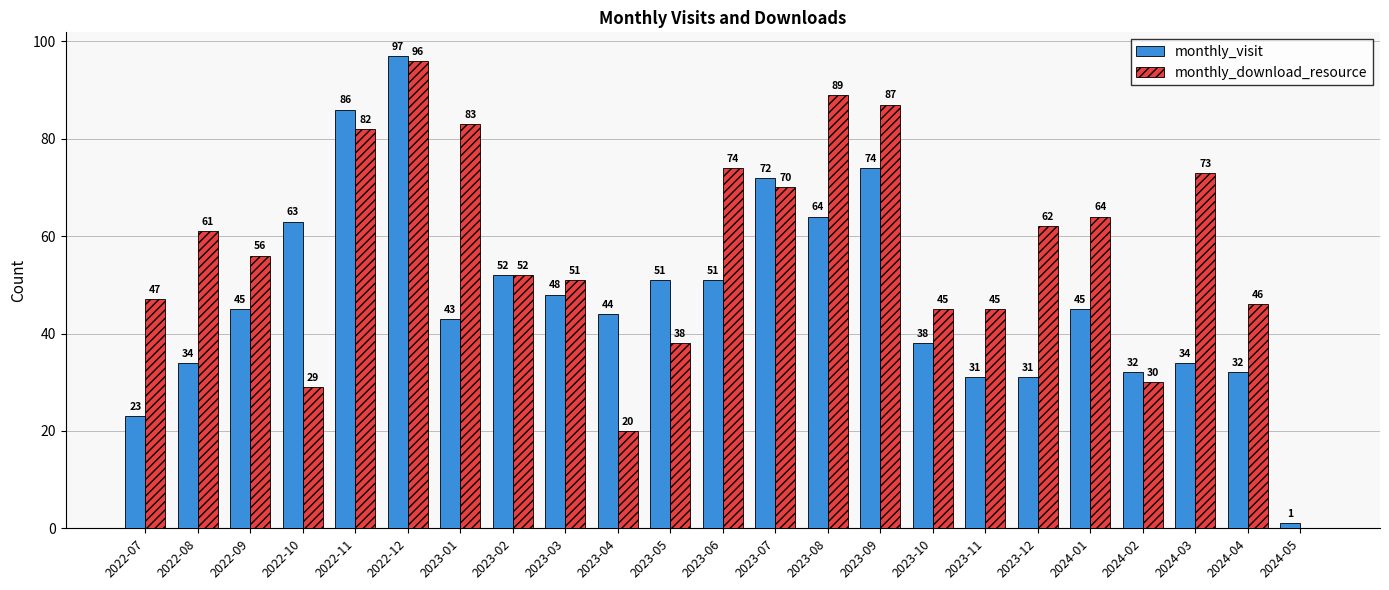

Reading left to right, transcribe all the data shown in this chart.

monthly_visit: 23	34	45	63	86	97	43	52	48	44	51	51	72	64	74	38	31	31	45	32	34	32	1
monthly_download_resource: 47	61	56	29	82	96	83	52	51	20	38	74	70	89	87	45	45	62	64	30	73	46	0